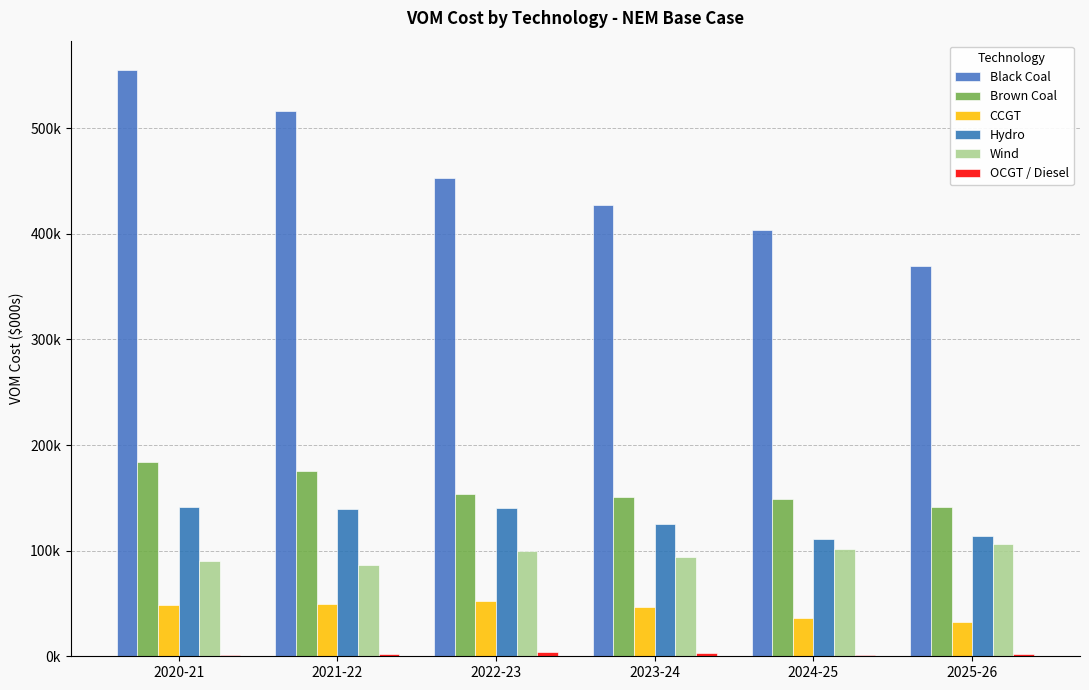

Are the bars grouped side by side (vs. stacked)?

Yes